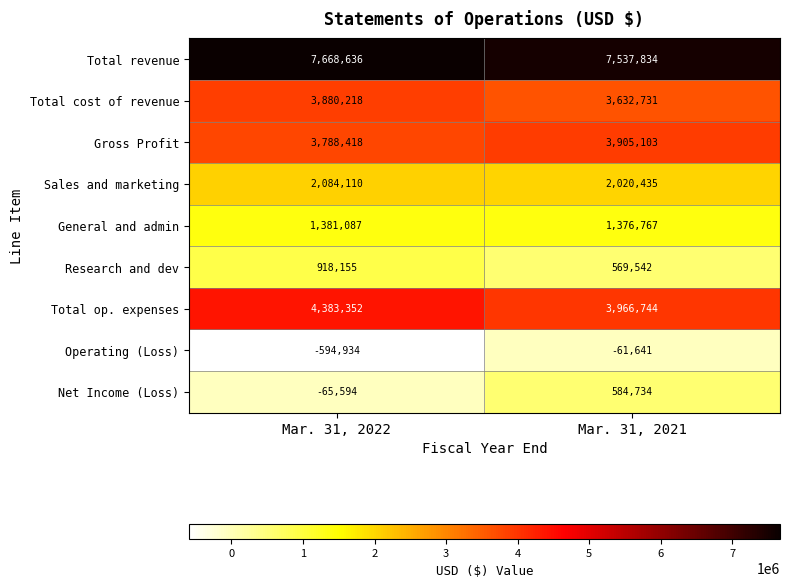

What is the difference between the maximum and minimum values in the Total revenue series?

130802